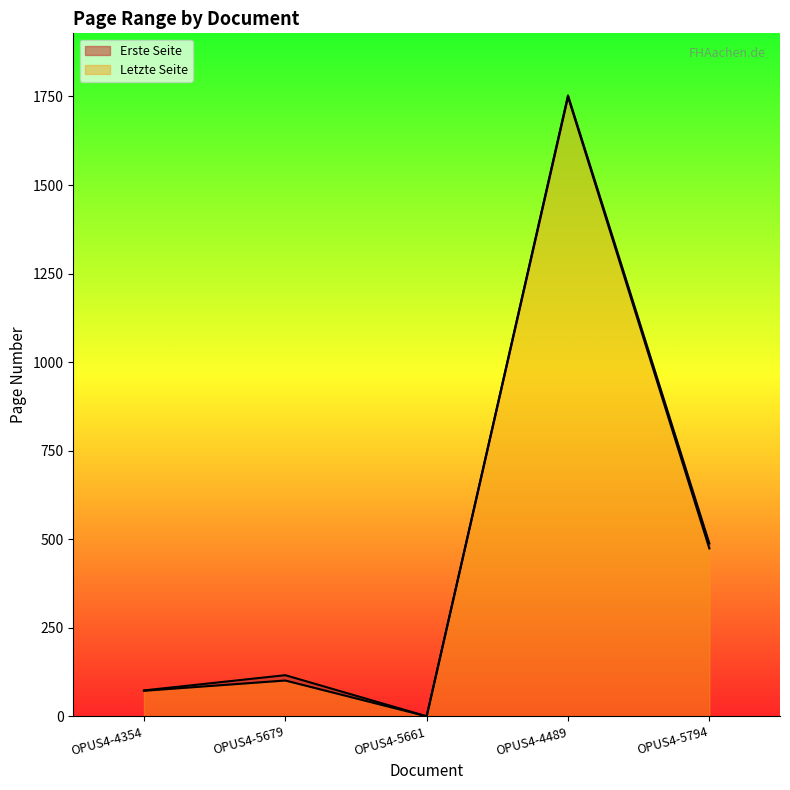

What are all the series names shown in the legend?

Erste Seite, Letzte Seite